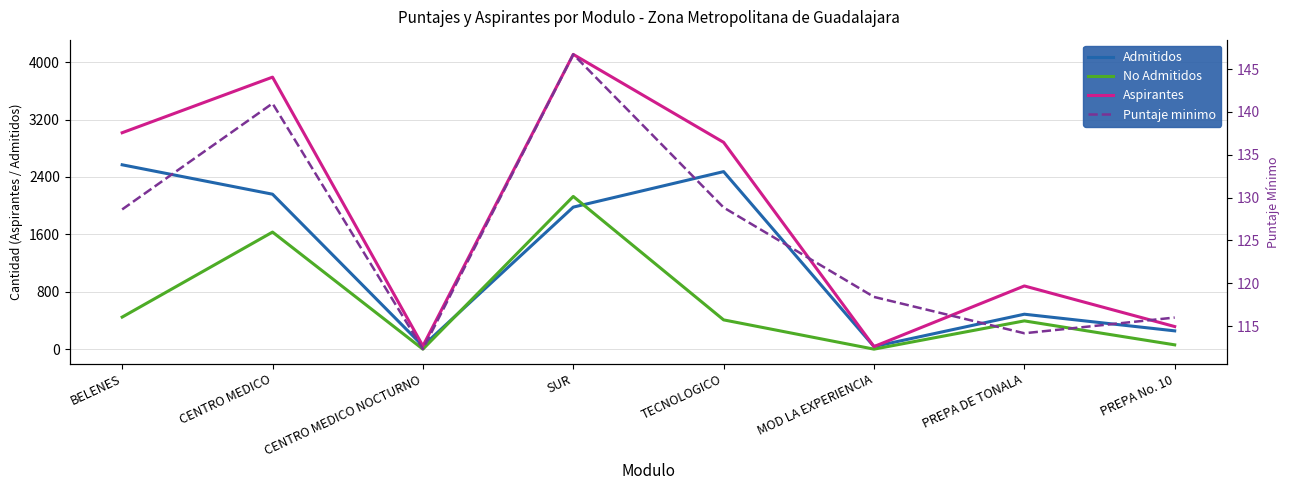

What is the difference between the highest and lowest values at MOD LA EXPERIENCIA?

118.4